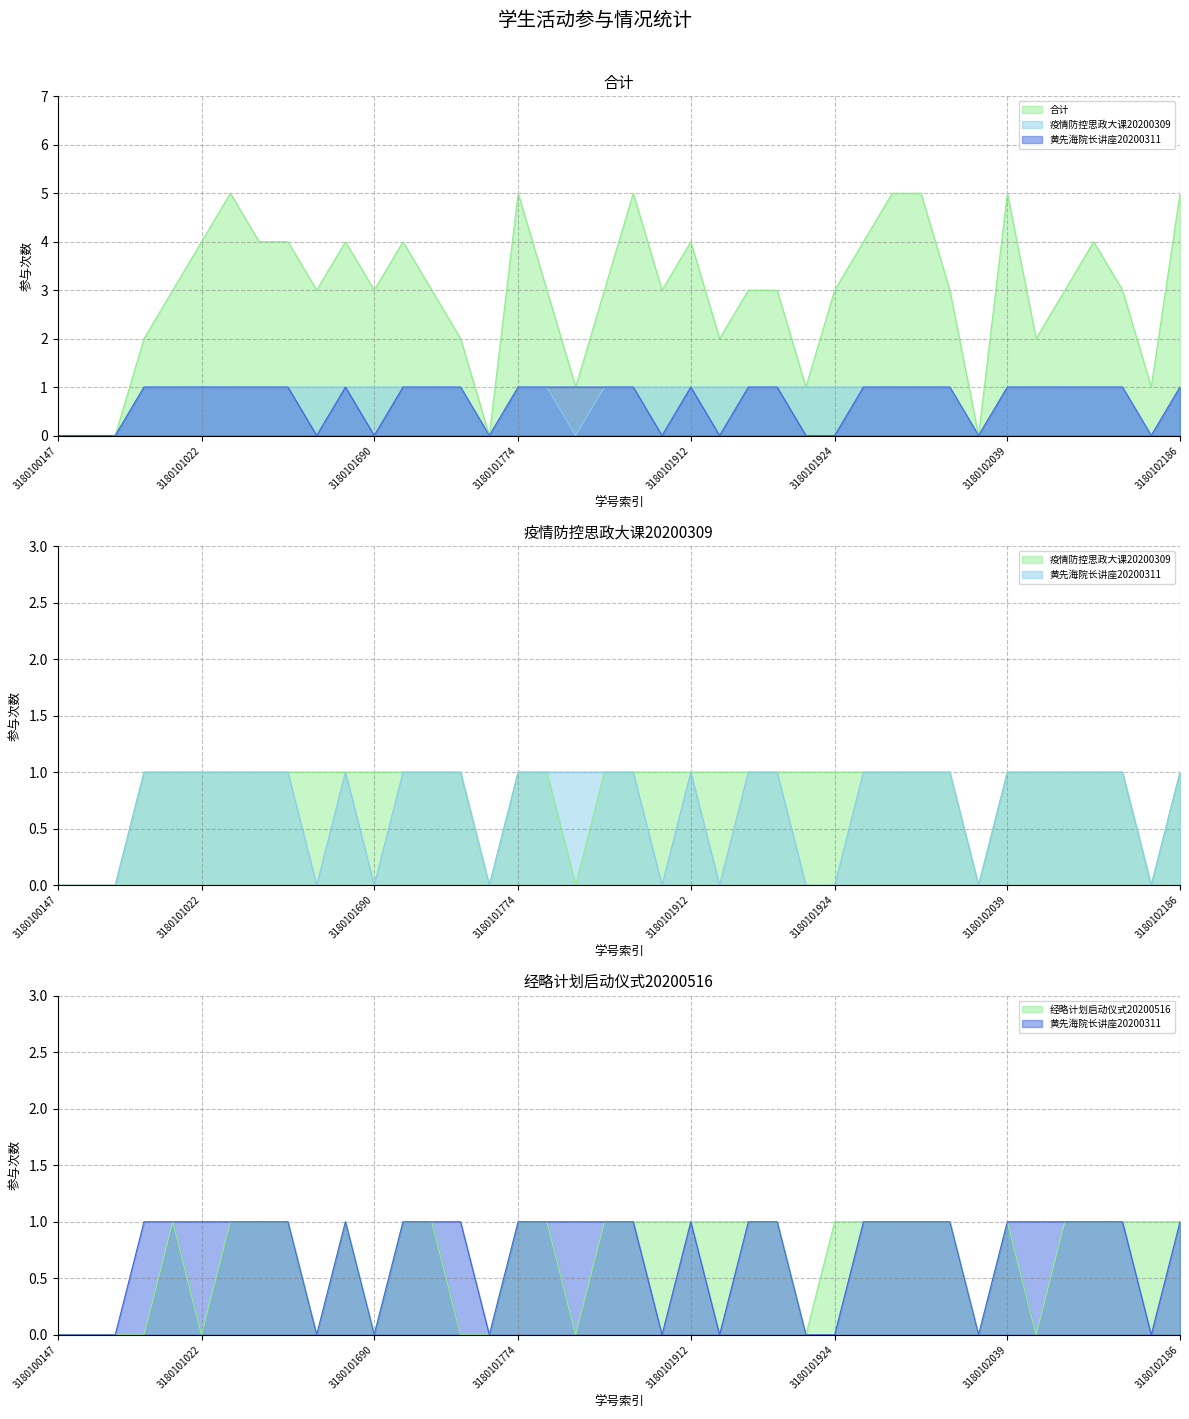

How many lines are shown in the chart?

4